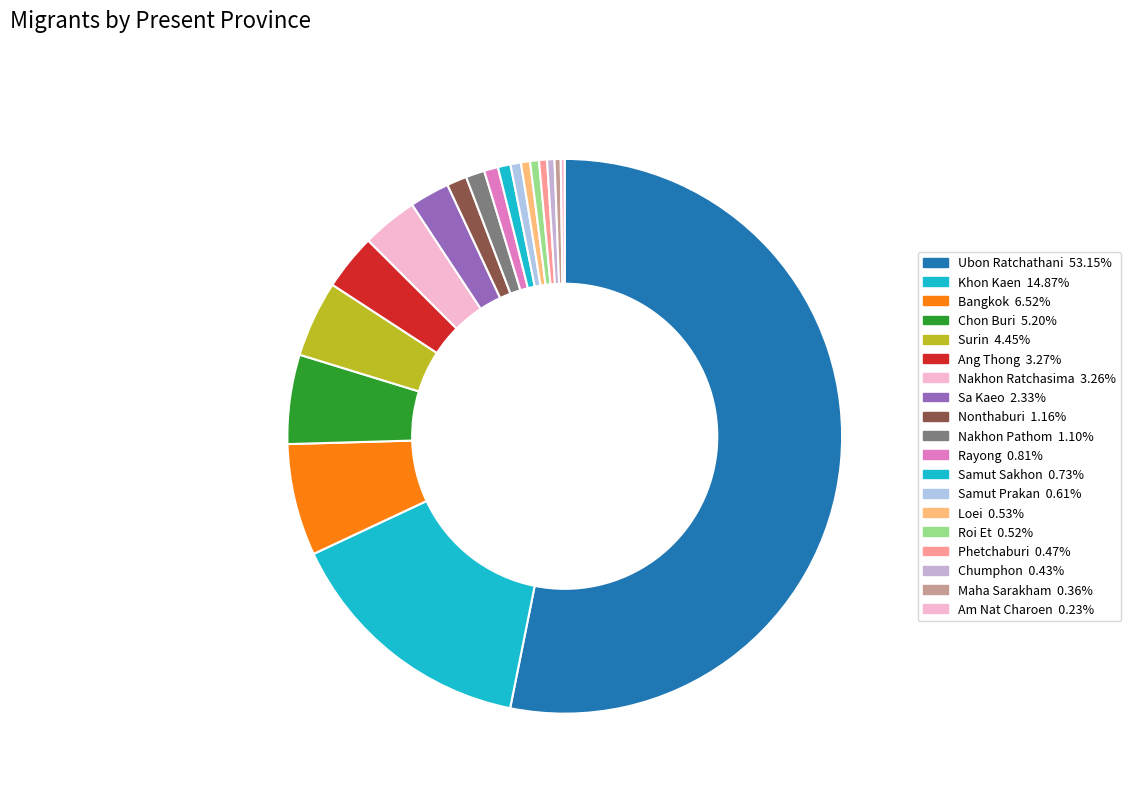

To the nearest percent, what is the difference between the largest and smallest slice percentages?

53%